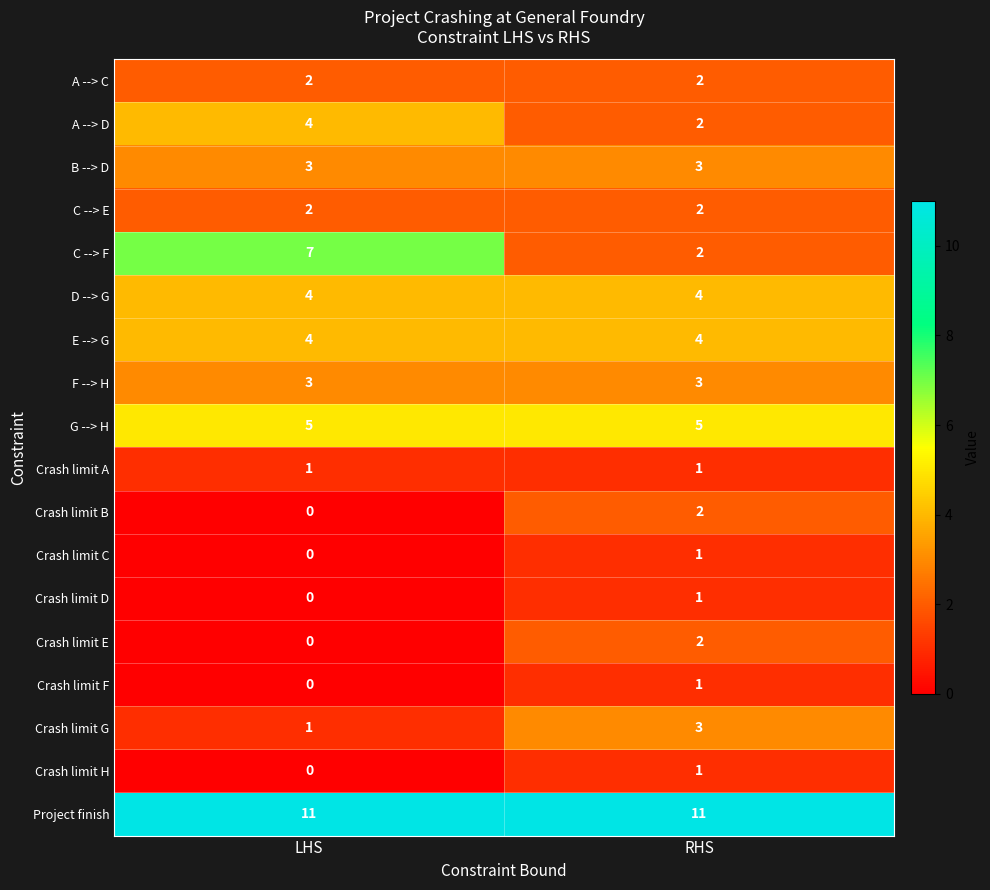

The value of B --> D at LHS is 3. True or false?

True